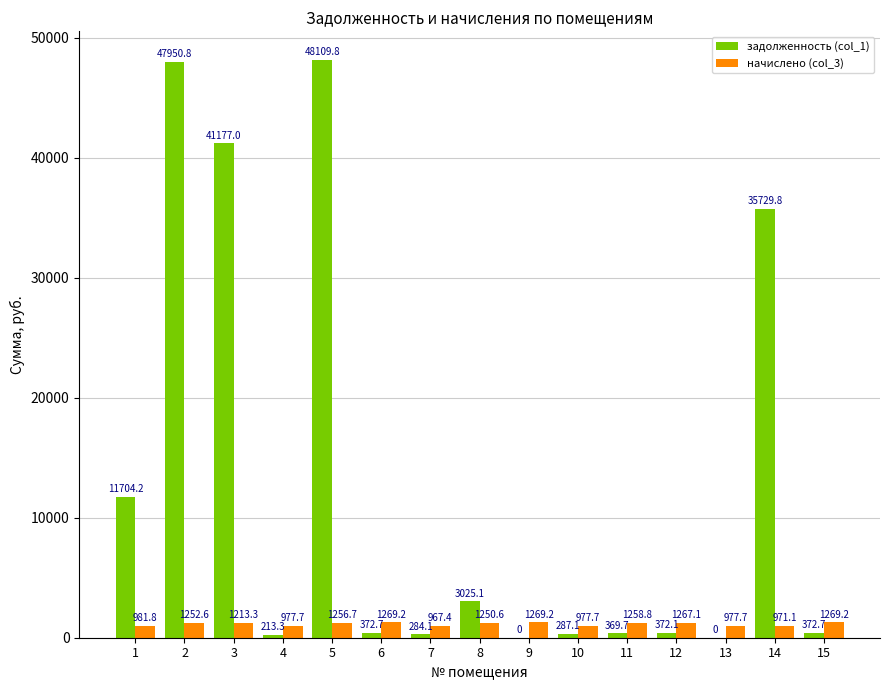

At which label does задолженность (col_1) first exceed 372?

1